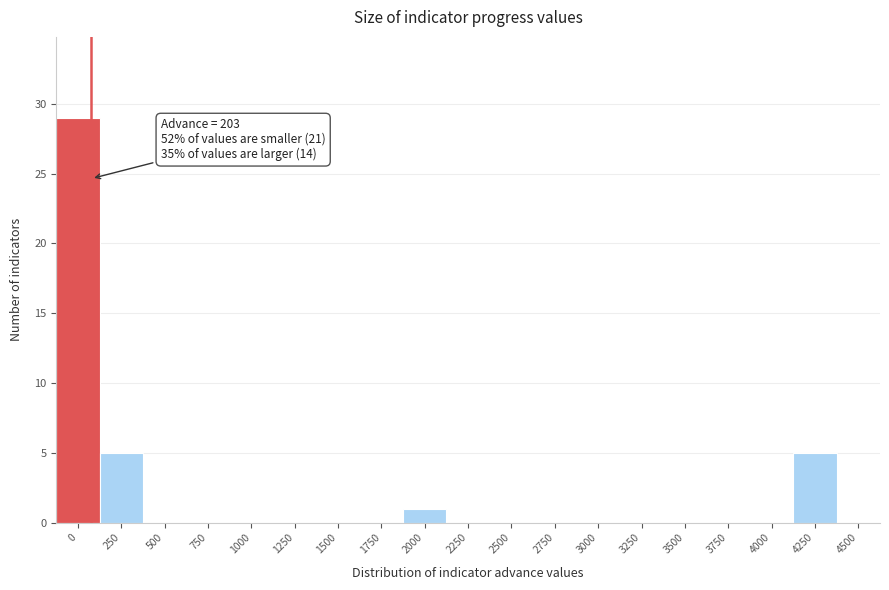

Reading left to right, extract all data points from this chart.

0=29	250=5	500=0	750=0	1000=0	1250=0	1500=0	1750=0	2000=1	2250=0	2500=0	2750=0	3000=0	3250=0	3500=0	3750=0	4000=0	4250=5	4500=0